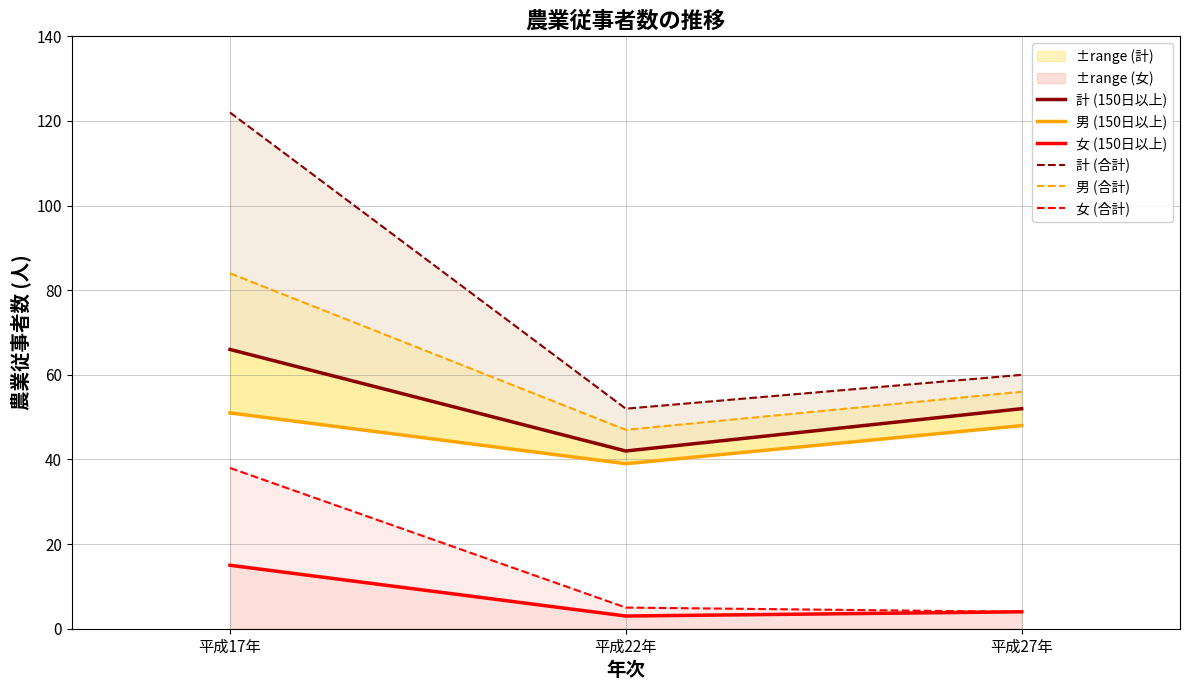

What is the difference between the maximum and minimum values in the 計 (150日以上) series?

24